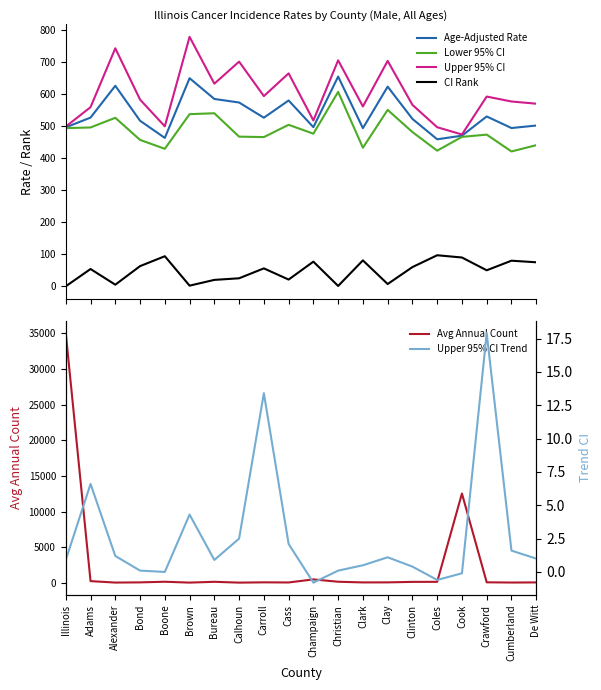

True or false: CI Rank and Upper 95% CI cross at least once.

False